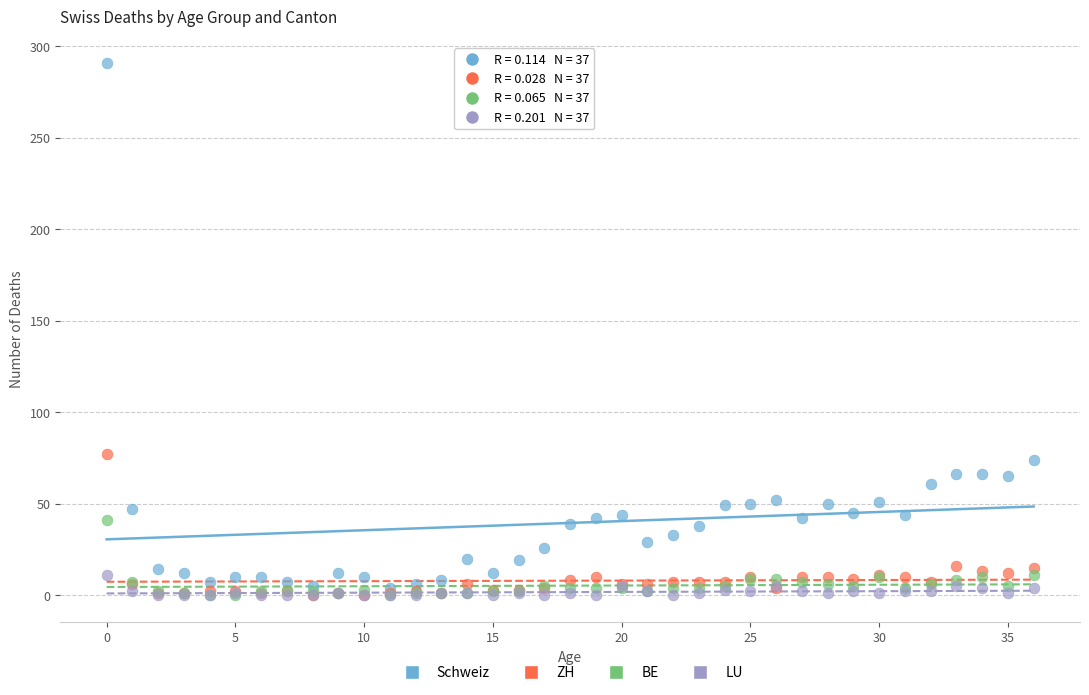

Which series has the widest spread of Y values?

Schweiz